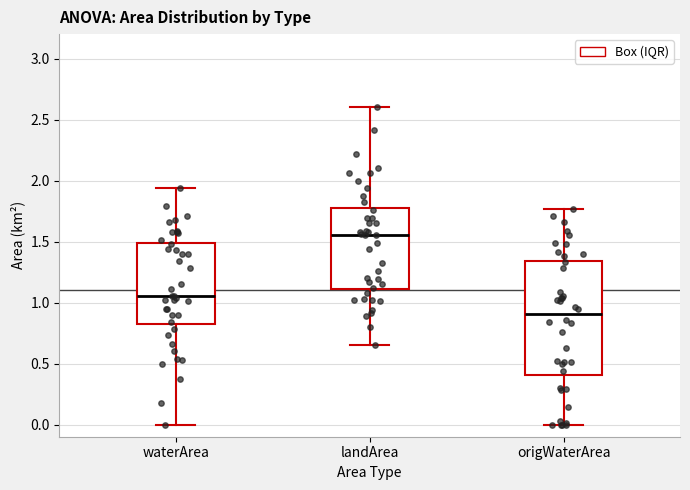

Reading left to right, transcribe this box plot: for each box, give where its median line is, the range the box spans, and where its two whiskers end, as read against the y-axis. The values are not printed on the chart, so give them approximately, as read against the axis.

waterArea: median 1.05, box 0.85 to 1.50, whiskers 0.00 to 1.95
landArea: median 1.55, box 1.10 to 1.80, whiskers 0.65 to 2.60
origWaterArea: median 0.90, box 0.40 to 1.35, whiskers 0.00 to 1.75